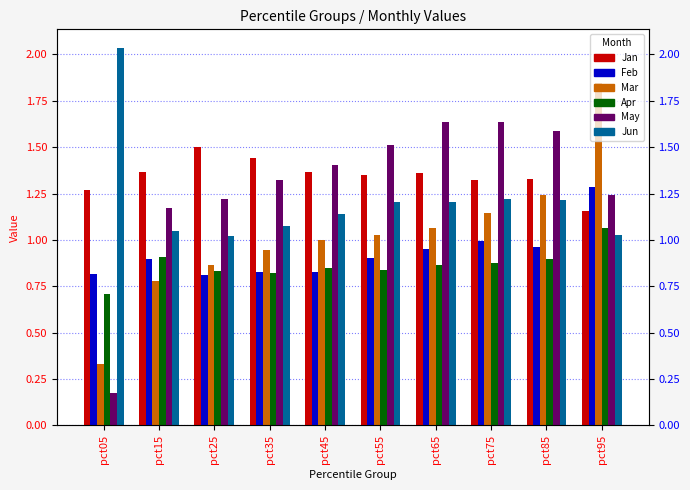

At which category is the sum across all series the highest?

pct95